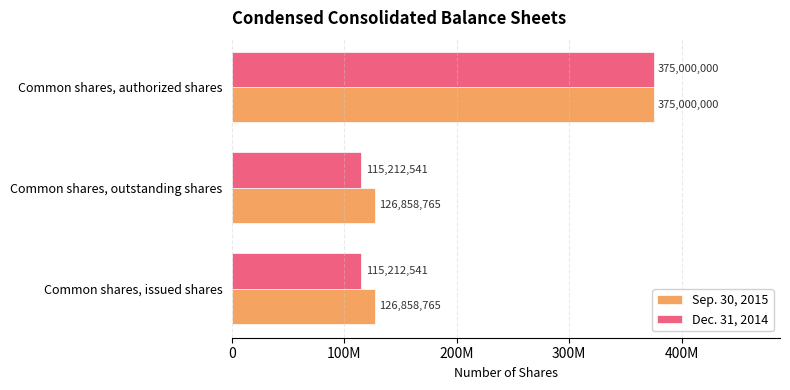

What are all the series names shown in the legend?

Sep. 30, 2015, Dec. 31, 2014